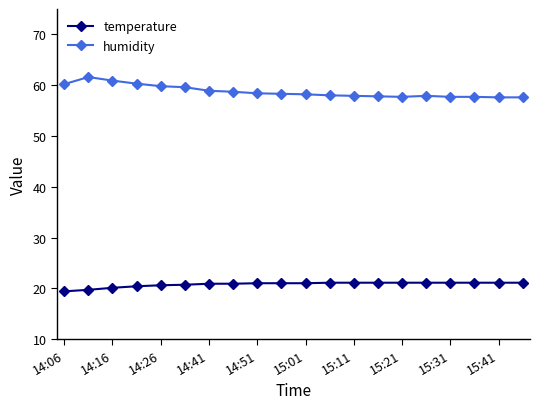

Which series has the largest total across all categories?

humidity